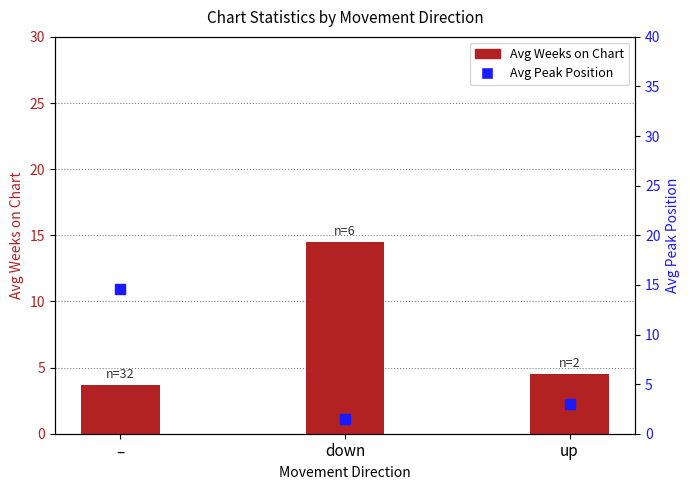

Which series has the widest spread of Y values?

Avg Peak Position